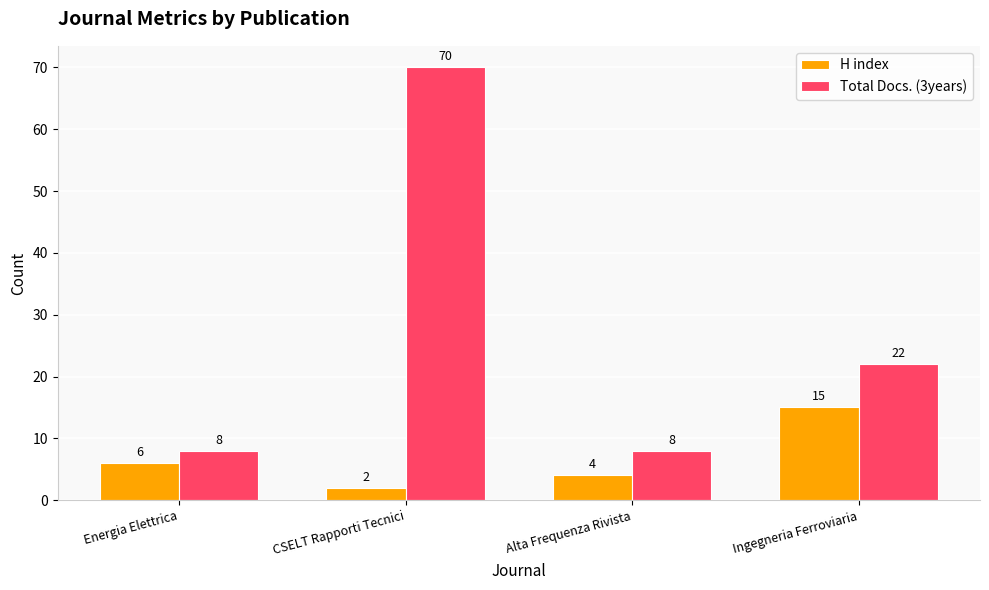

At CSELT Rapporti Tecnici, list the series in order from smallest to largest.

H index, Total Docs. (3years)